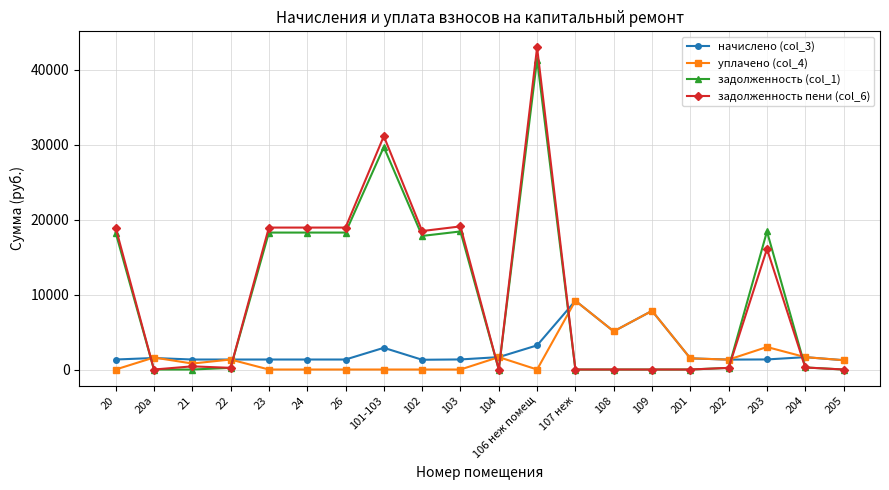

What is the label of the 2nd point from the right?

204